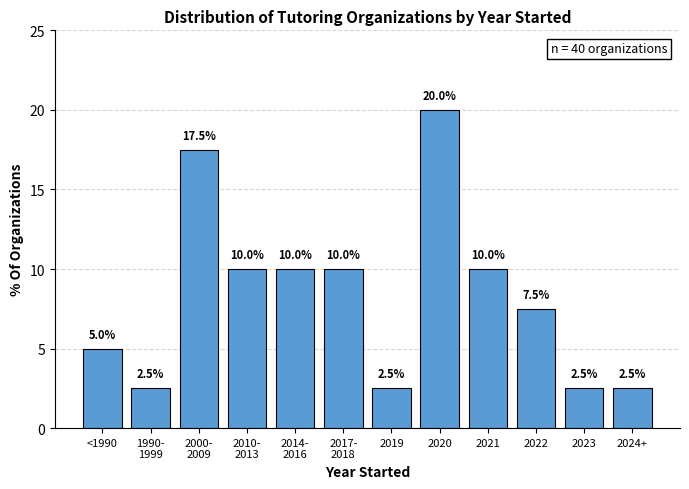

Reading right to left, what are all the values shown in this chart?

2.5	2.5	7.5	10.0	20.0	2.5	10.0	10.0	10.0	17.5	2.5	5.0